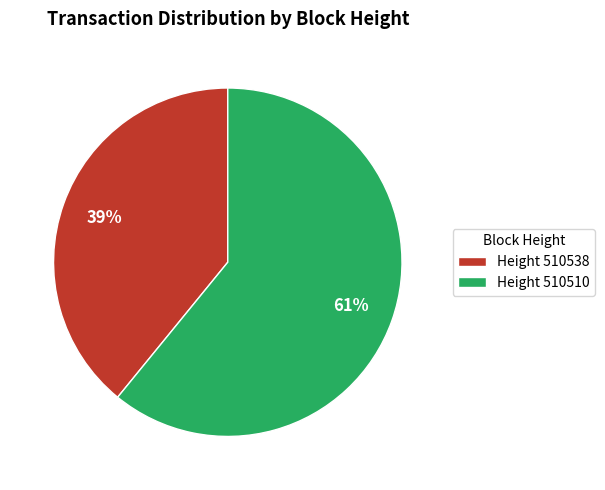

Do Height 510538 and Height 510510 together represent more than half of the pie?

Yes